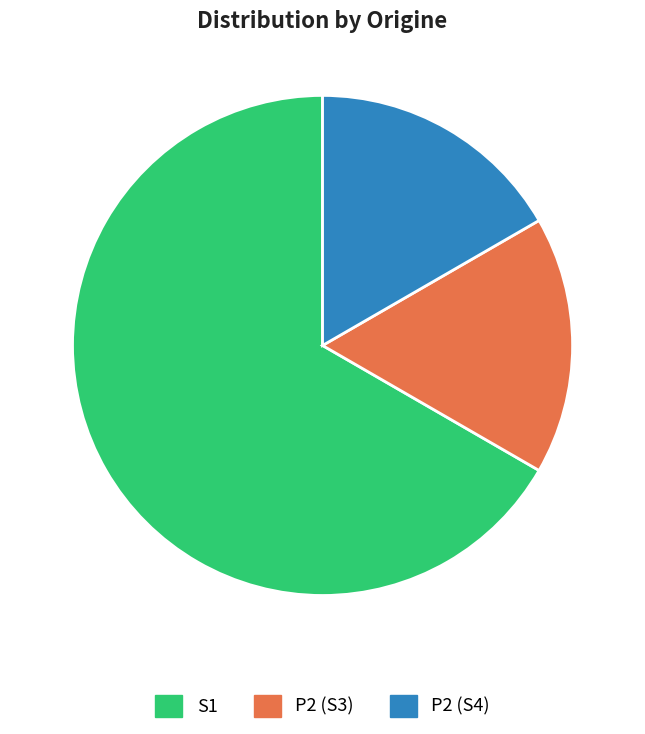

To the nearest percent, what portion does P2 (S3) represent?

17%